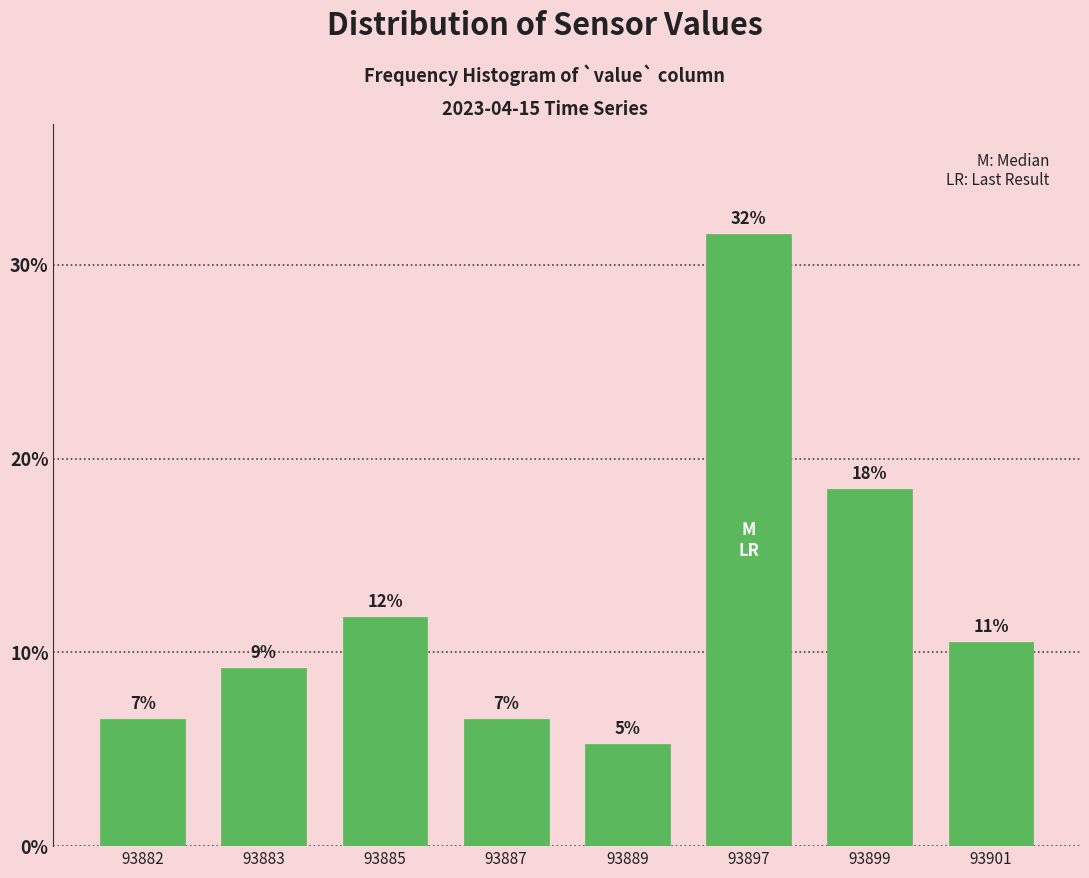

Are the bars horizontal?

No